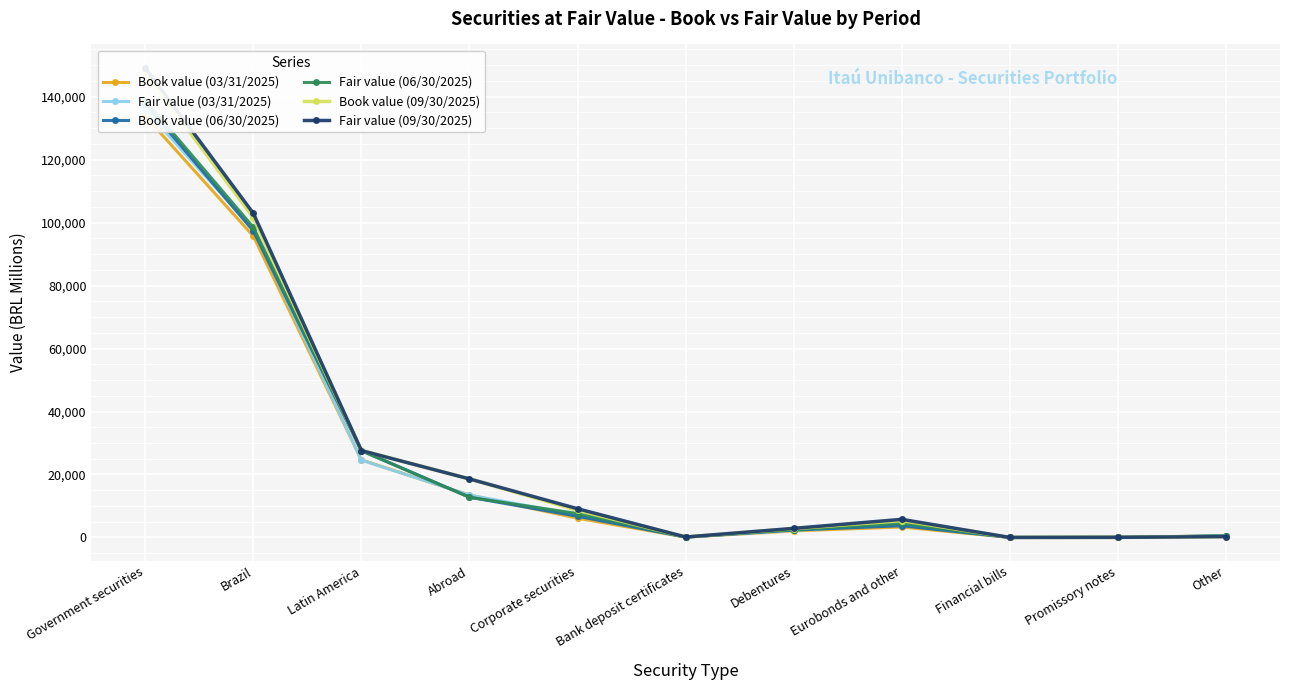

What is the spread (max minus min) of values at Brazil?

7238